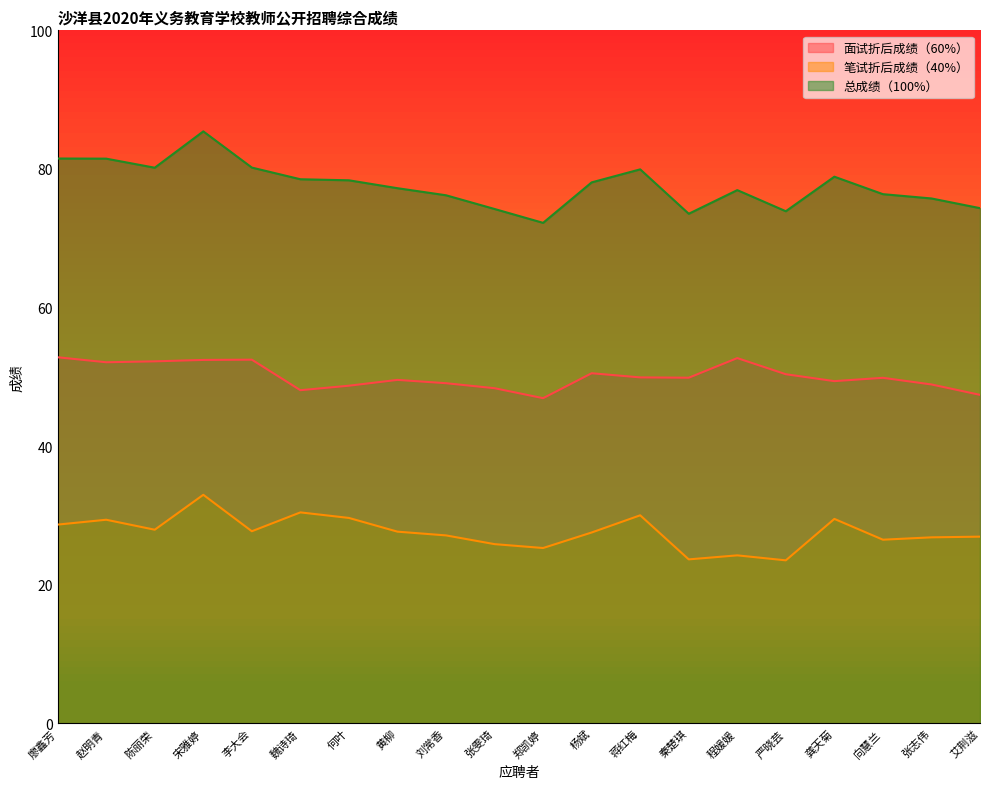

What is the label of the 19th point from the right?

赵明青